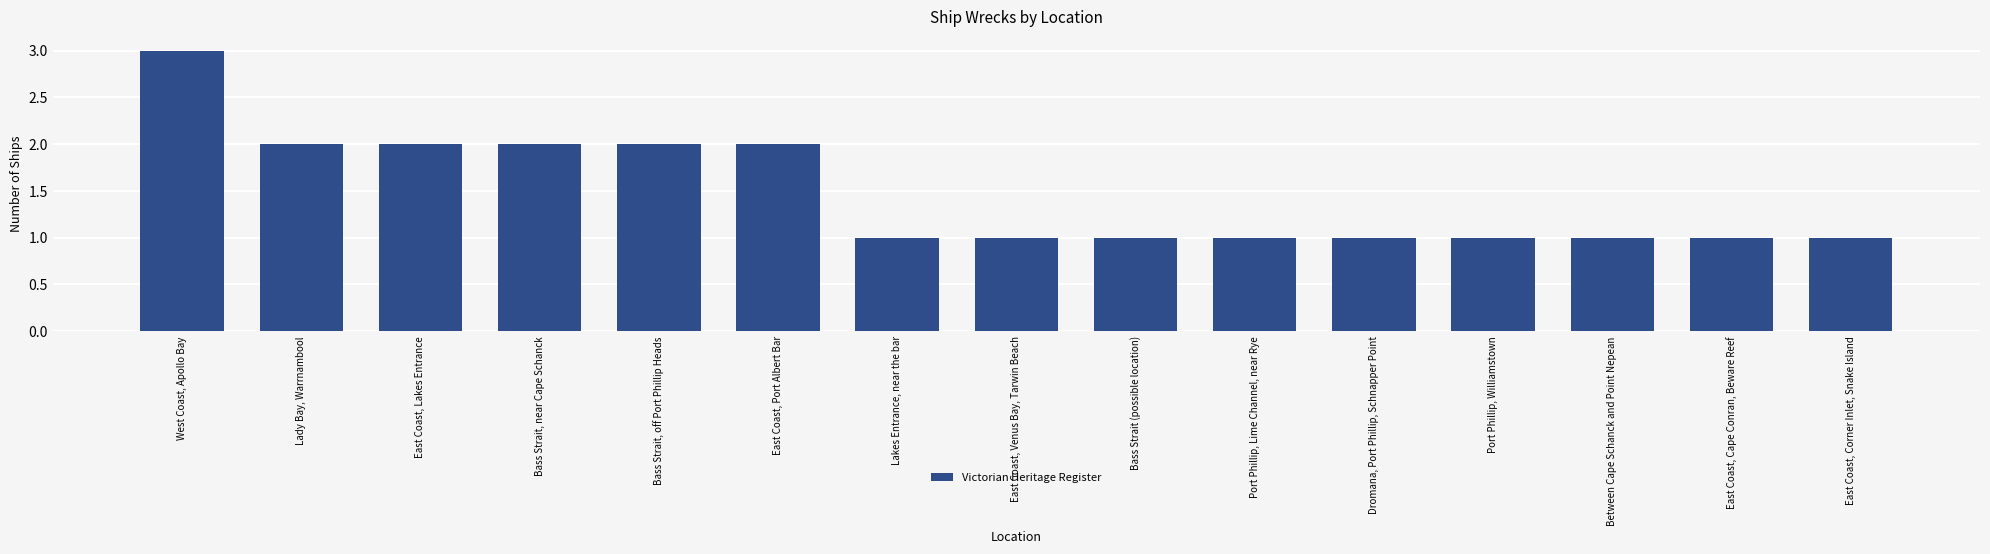

How many values are between 1 and 2?

14